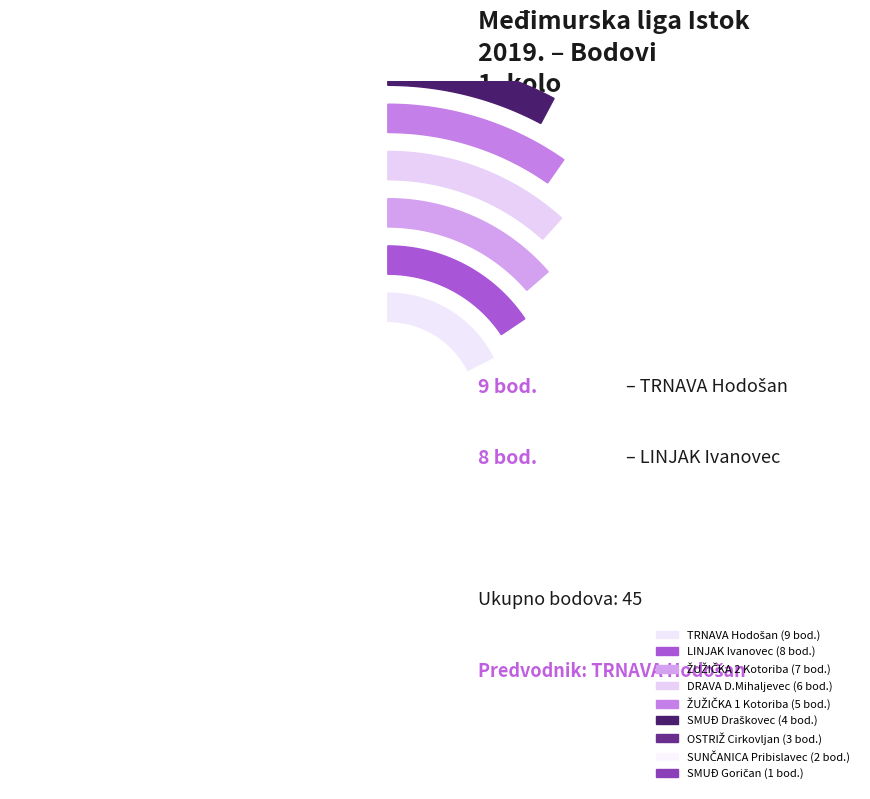

True or false: SUNČANICA Pribislavec accounts for 4% of the total.

True